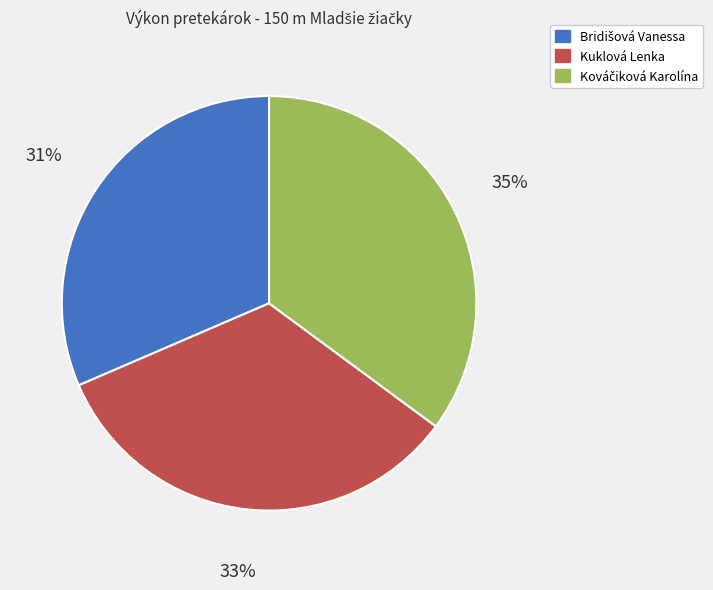

To the nearest percent, what is the difference between the largest and smallest slice percentages?

4%